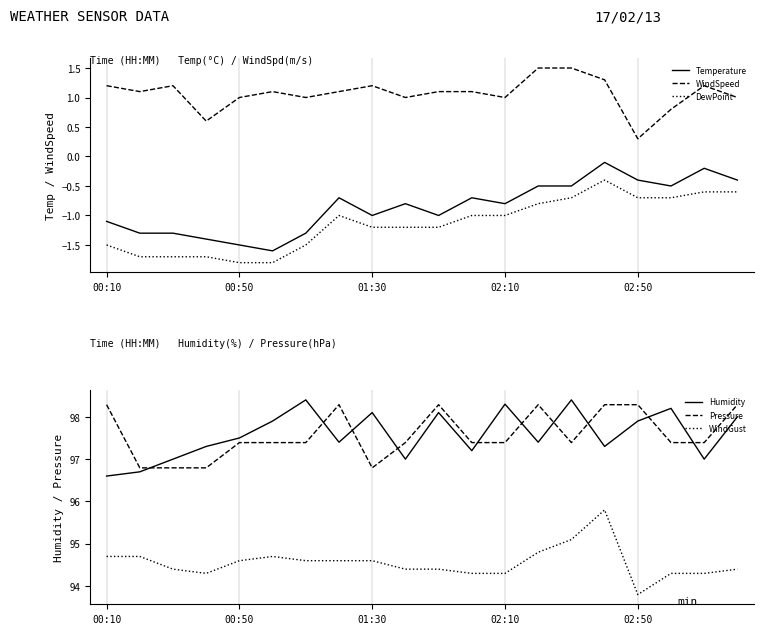

What is the average value of the WindSpeed series?

1.1